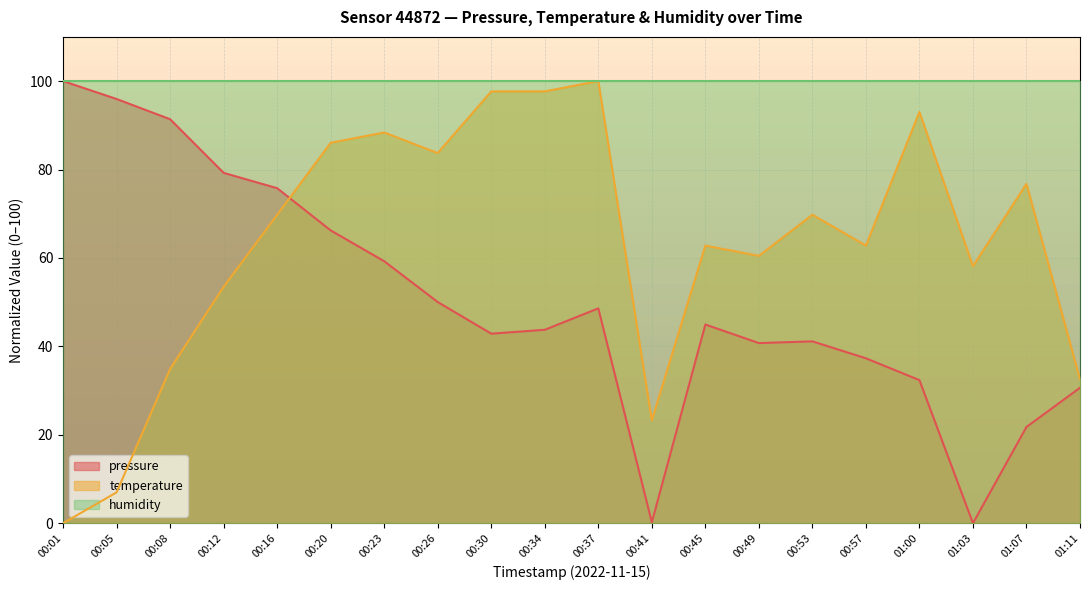

What position from the right is 00:57?

5